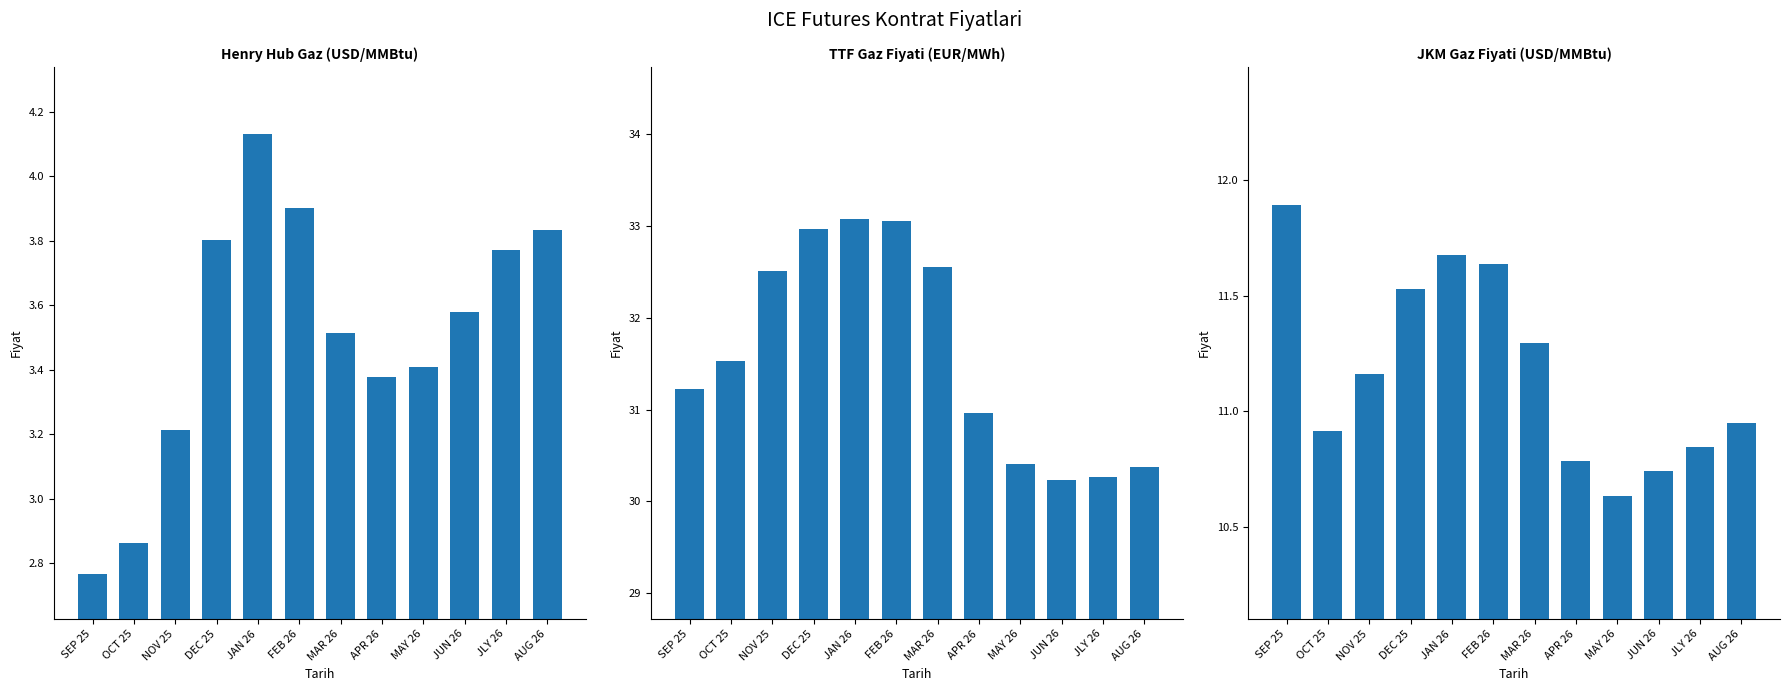

Which series has the largest range (max minus min)?

TTF Gaz Fiyati